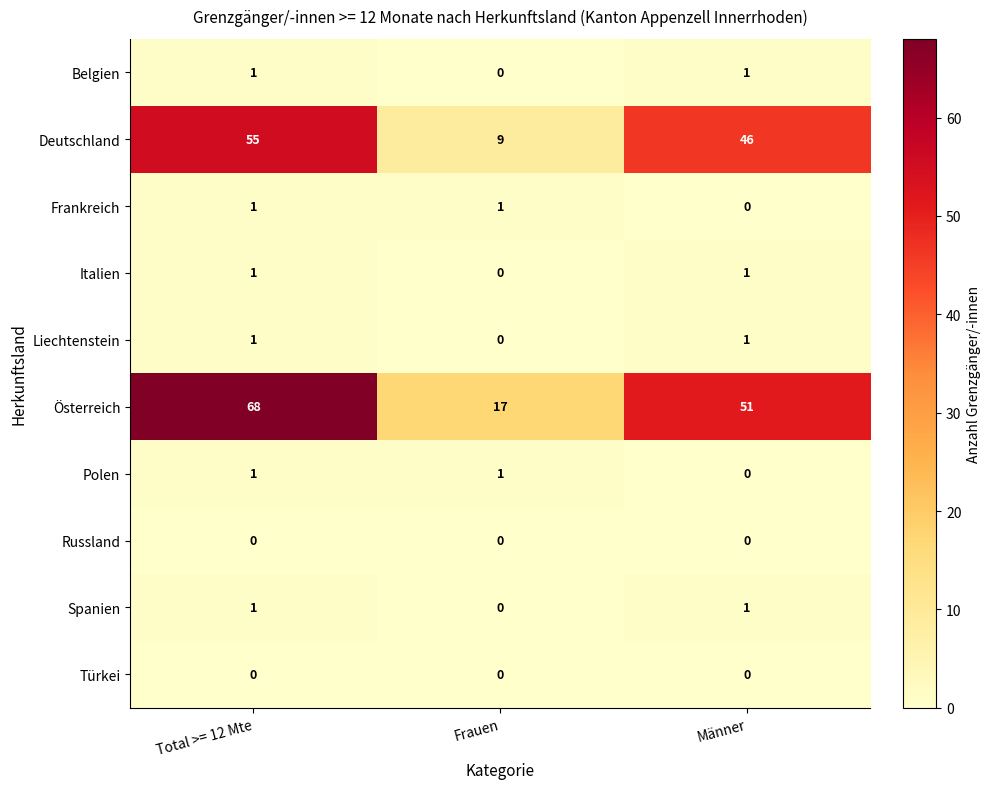

Which category has the highest value across all series?

Total >= 12 Mte